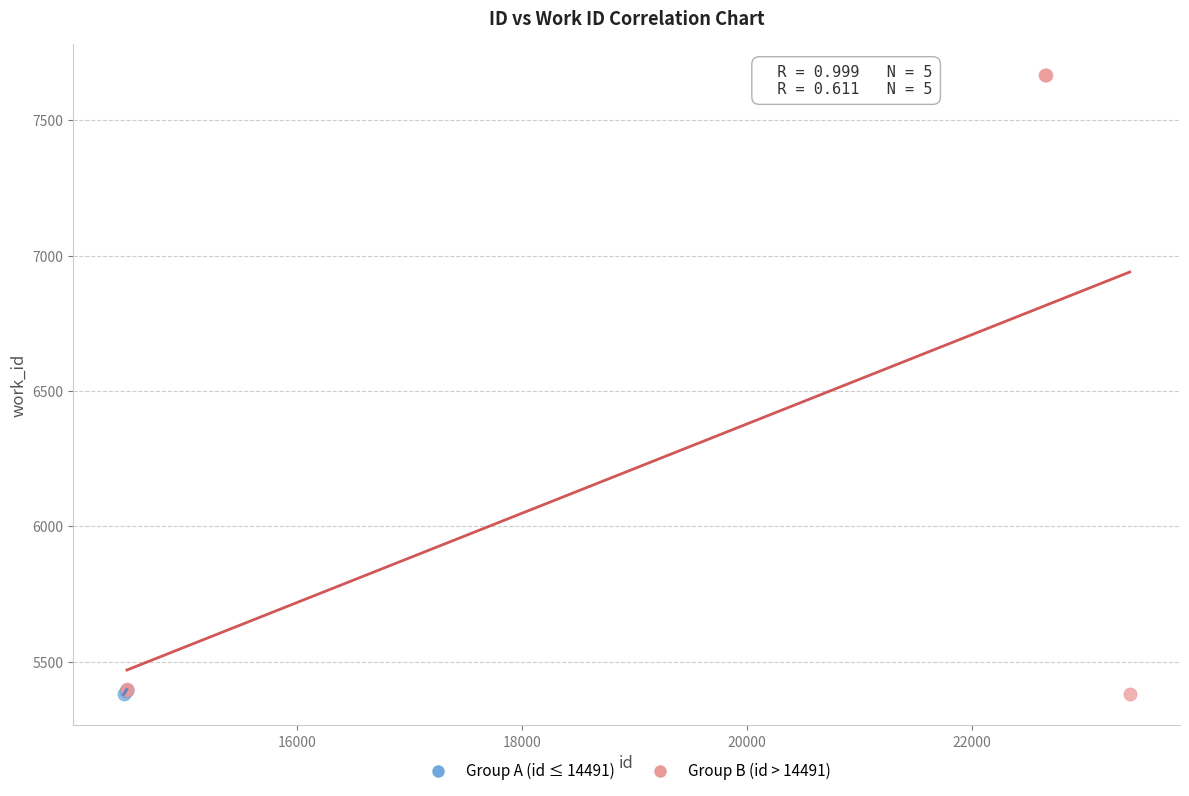

Which series contains the highest Y value?

Group B (id > 14491)